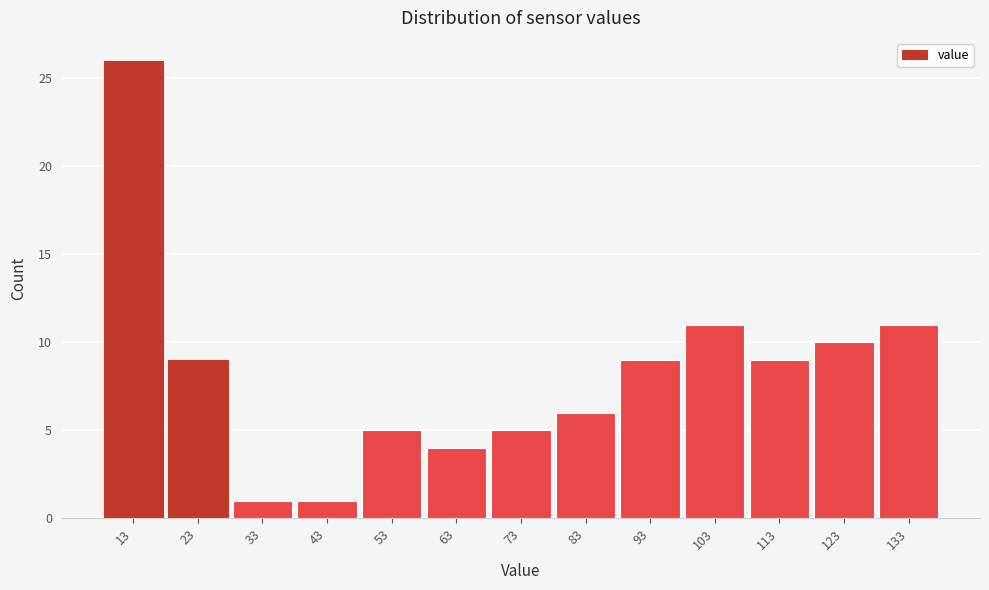

Reading left to right, extract all data points from this chart.

26	9	1	1	5	4	5	6	9	11	9	10	11